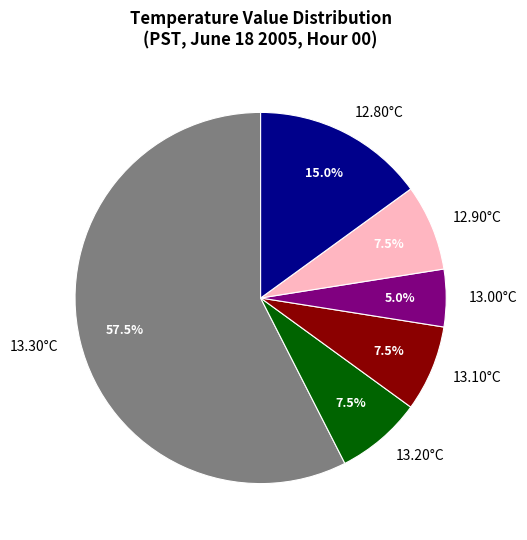

What is the majority slice?

13.30°C